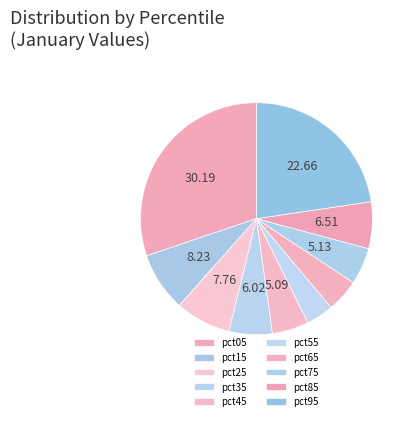

How many slices are in this pie chart?

10